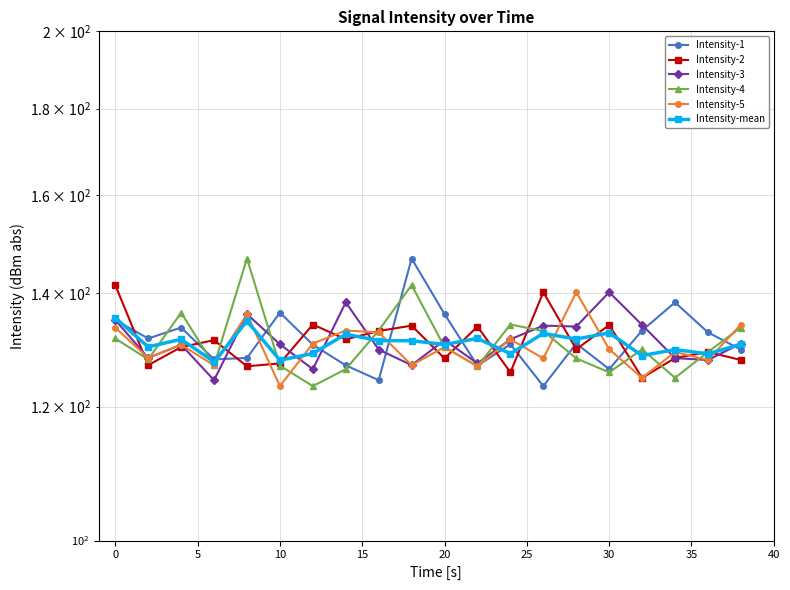

Reading left to right, what are all the values shown in this chart?

Intensity-1: 135.0	131.7	133.6	128.0	128.2	136.4	130.6	126.9	124.4	146.8	136.1	126.9	130.6	123.4	130.8	126.3	133.1	138.3	132.8	129.7
Intensity-2: 141.6	127.0	130.1	131.4	126.8	127.3	134.2	131.5	133.0	134.0	128.1	133.8	125.7	140.2	129.7	134.1	124.8	128.2	129.3	127.9
Intensity-3: 135.0	128.2	130.6	124.4	136.1	130.6	126.3	138.3	129.7	127.0	131.4	127.3	131.5	134.0	133.8	140.2	134.1	128.2	127.9	130.8
Intensity-4: 131.7	128.0	136.4	126.9	146.8	126.9	123.4	126.3	133.1	141.6	130.1	126.8	134.2	133.0	128.1	125.7	129.7	124.8	129.3	133.6
Intensity-5: 133.6	128.2	130.6	126.9	136.1	123.4	130.8	133.1	132.8	127.0	130.1	126.8	131.5	128.1	140.2	129.7	124.8	129.3	127.9	134.2
Intensity-mean: 135.4	130.2	131.5	127.6	134.8	127.8	129.0	132.4	131.3	131.3	130.6	131.7	129.0	132.6	131.6	132.7	128.6	129.7	128.9	130.6